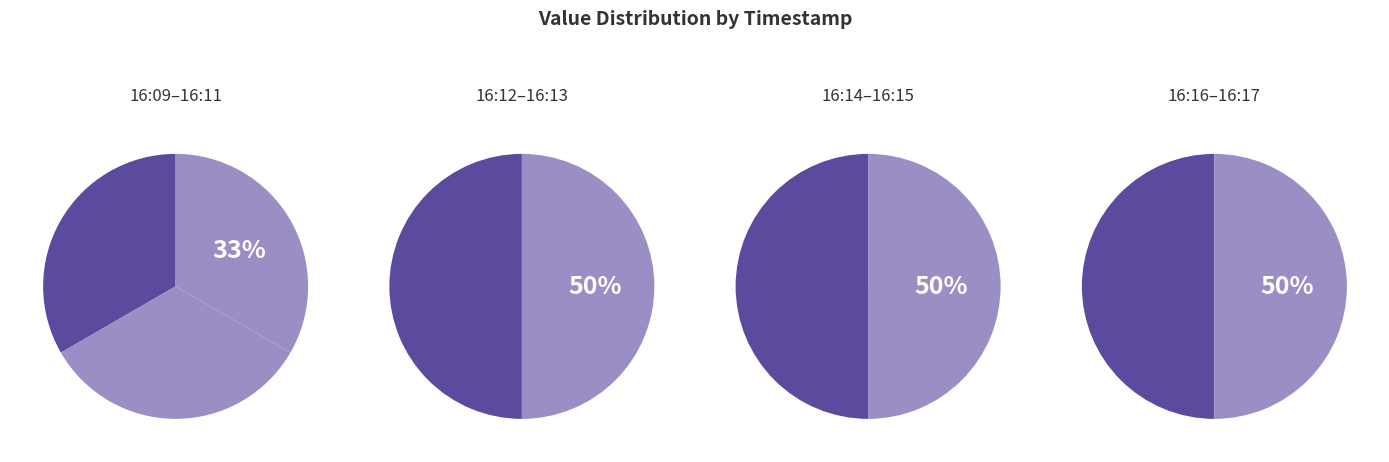

True or false: 16:14 accounts for 11% of the total.

True